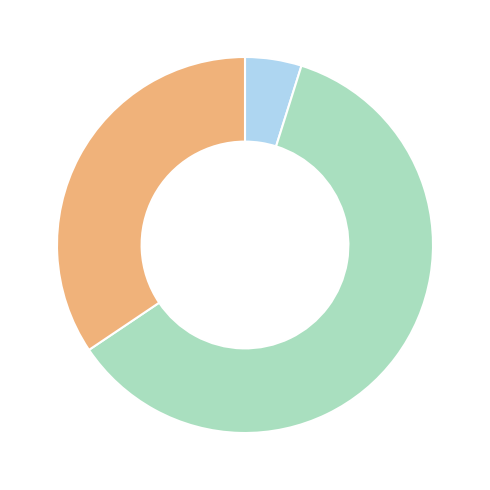

Does any single category account for the majority?

Yes